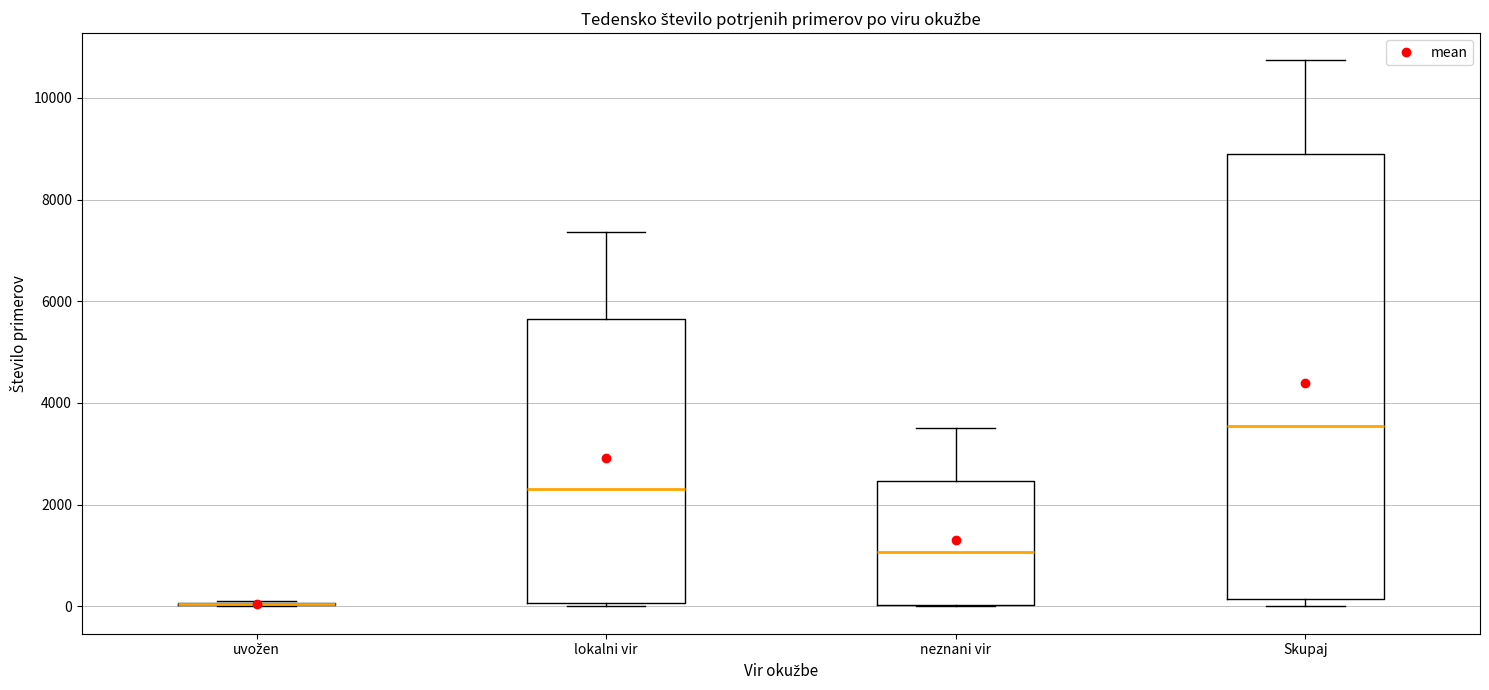

Reading left to right, transcribe this box plot: for each box, give where its median line is, the range the box spans, and where its two whiskers end, as read against the y-axis. The values are not printed on the chart, so give them approximately, as read against the axis.

uvožen: box collapsed to a line at 0, whiskers 0 to 200
lokalni vir: median 2400, box 0 to 5600, whiskers 0 to 7400
neznani vir: median 1000, box 0 to 2400, whiskers 0 to 3600
Skupaj: median 3600, box 200 to 8800, whiskers 0 to 10800